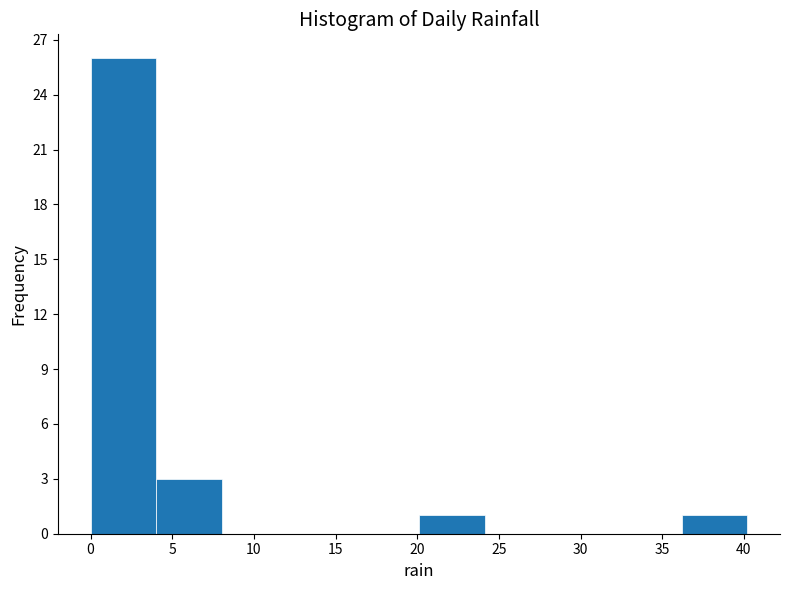

What is the height of the bar covering 4 to 8 on the x-axis? Neither the bar edges nor the heights are printed on the chart, so give them approximately, as read against the axes.

3